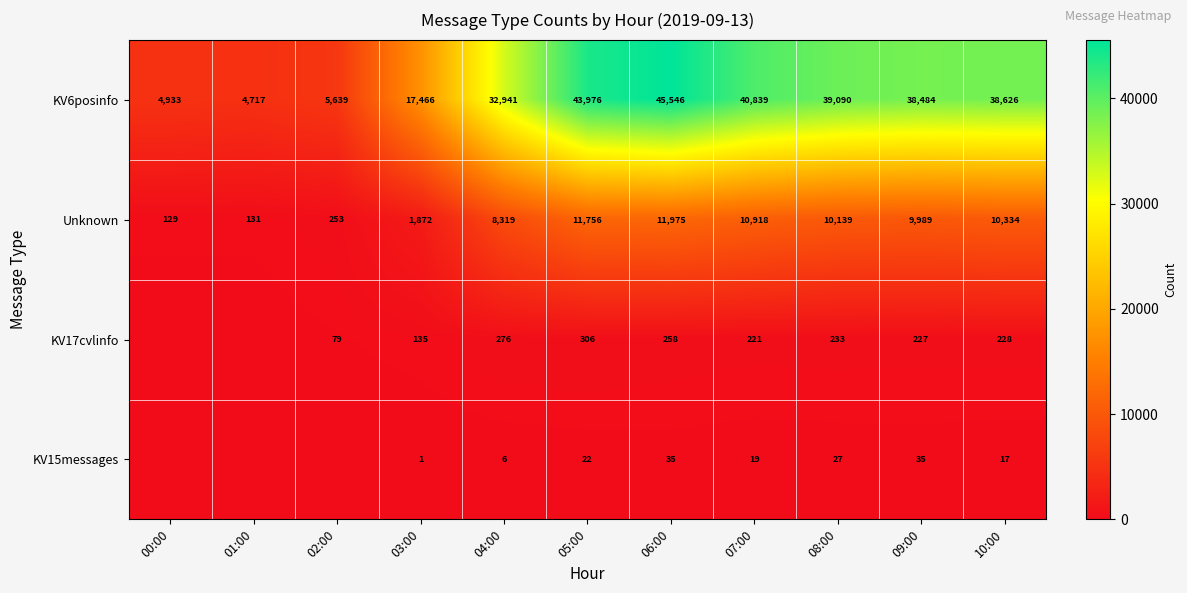

Between 03:00 and 07:00, which series saw the biggest shift?

KV6posinfo